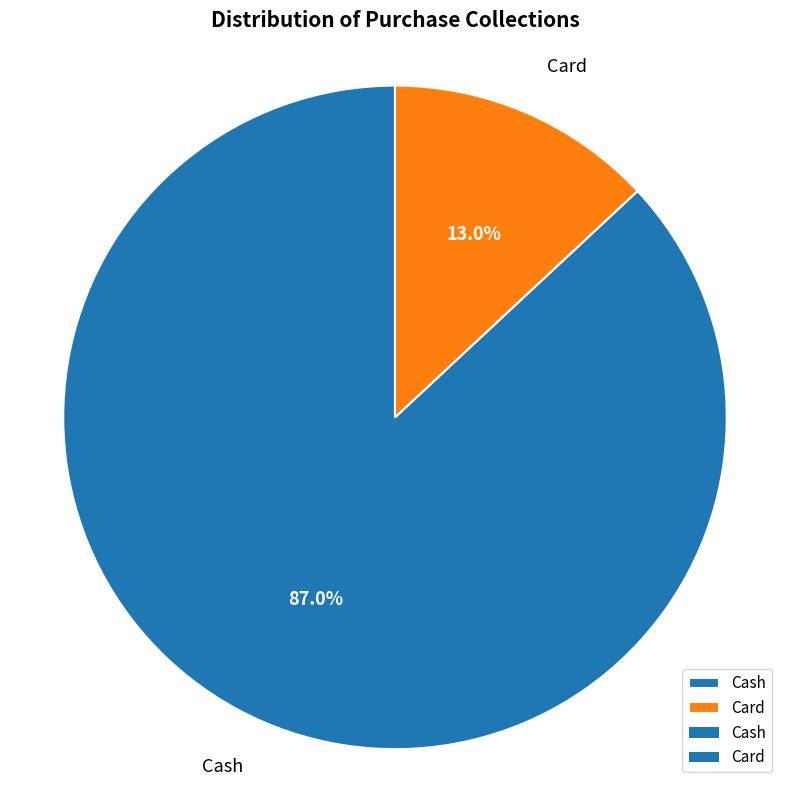

To the nearest percent, what percentage of the pie is Cash?

87%